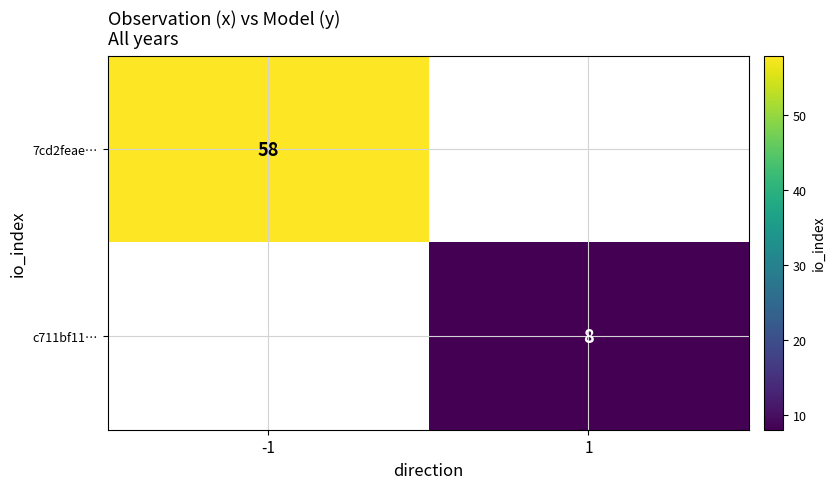

Is the value of 7cd2feae… at -1 greater than the value of c711bf11… at 1?

Yes